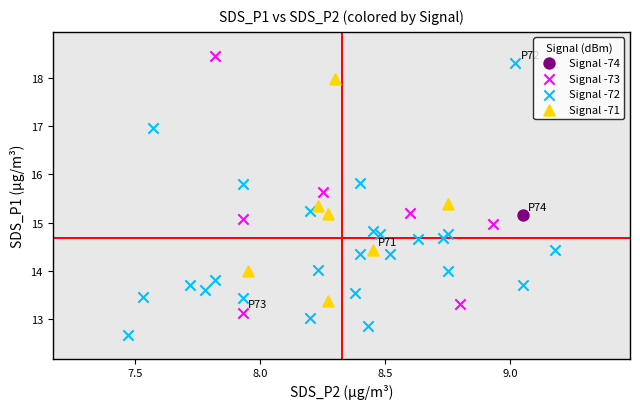

What are all the series names shown in the legend?

Signal -74, Signal -73, Signal -72, Signal -71